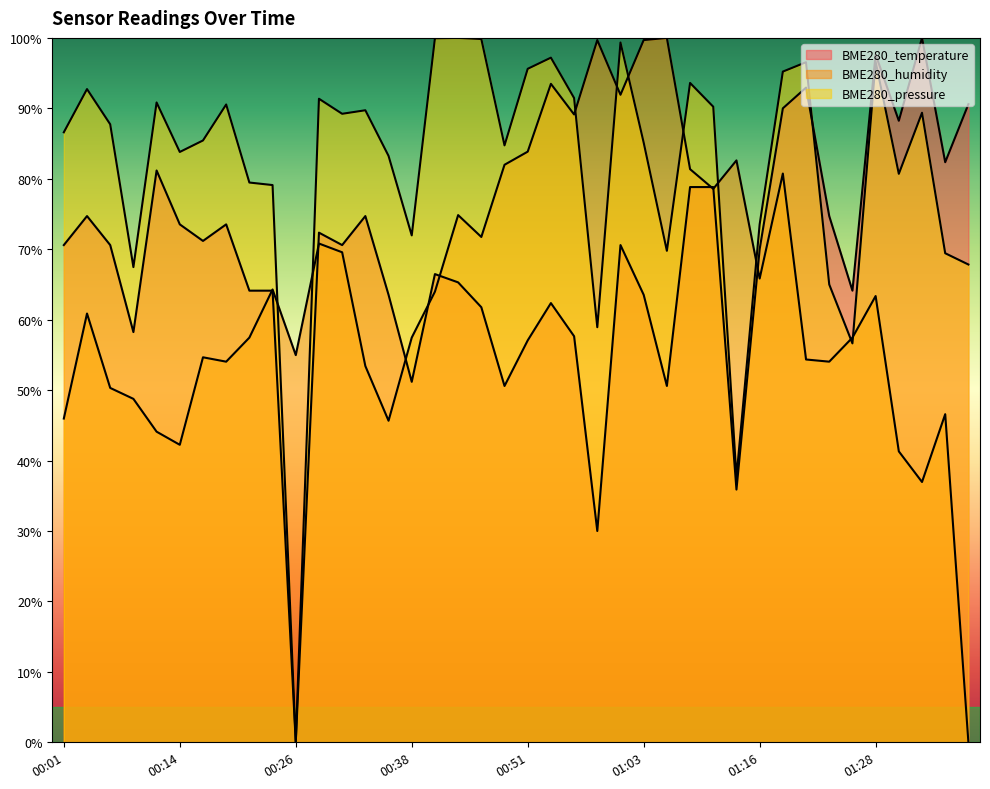

In BME280_humidity, how many points are higher than both neighbors (excluding endpoints)?

12